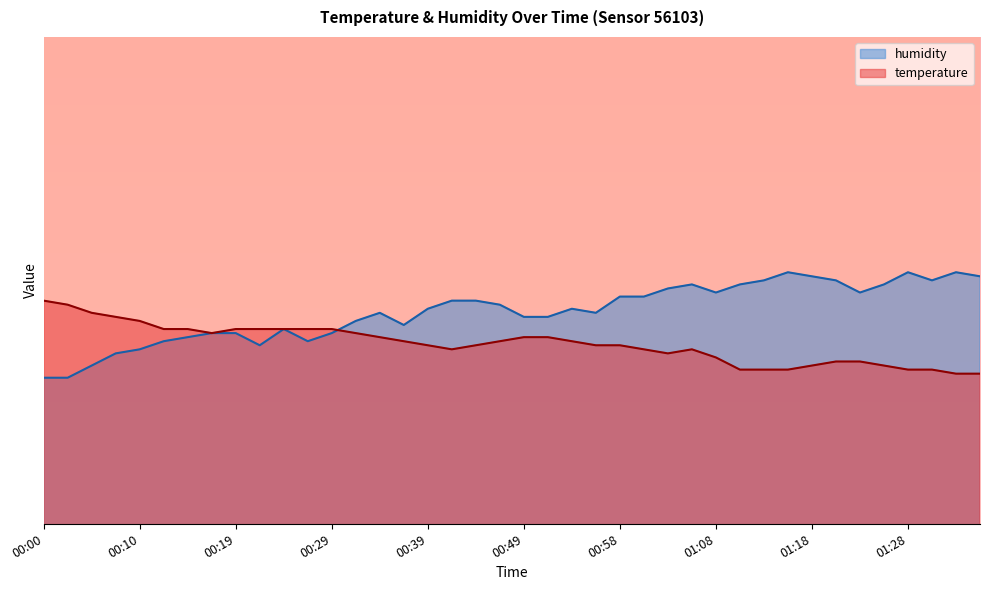

What is the spread (max minus min) of values at 01:35?

2.4